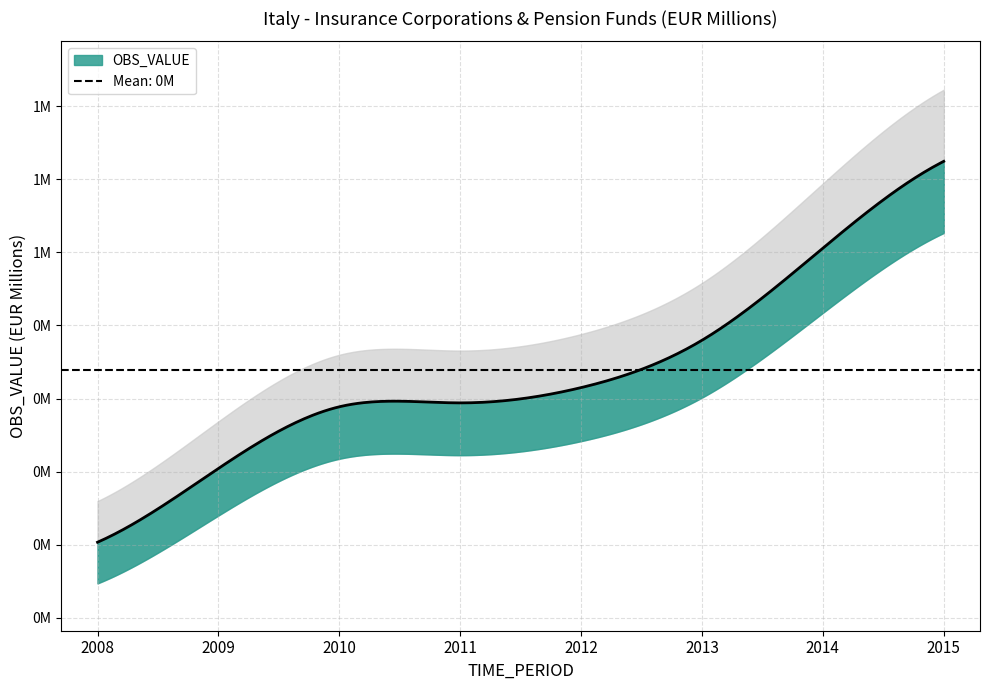

Rank the categories by value from lowest to highest.

2008, 2009, 2010, 2011, 2012, 2013, 2014, 2015